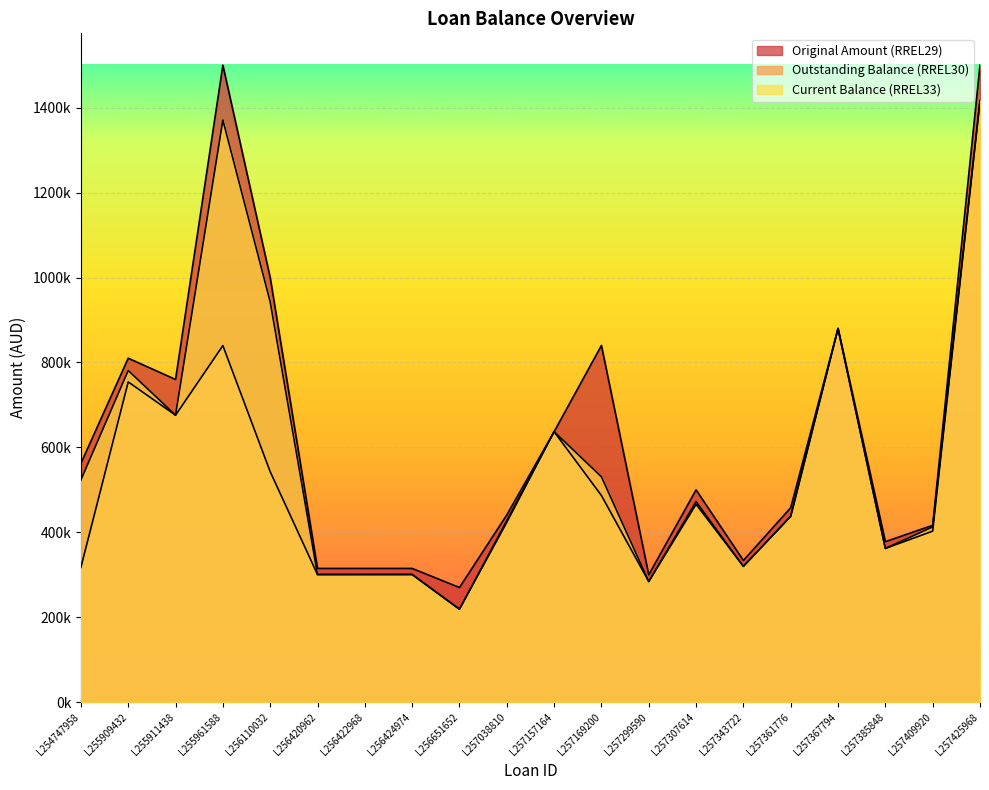

Which series has the largest total across all categories?

Original Amount (RREL29)